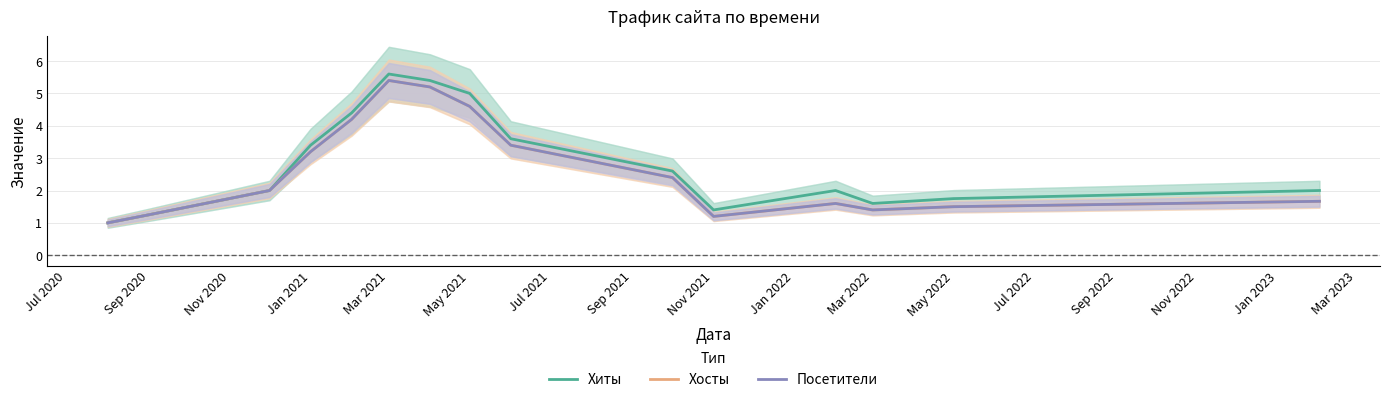

True or false: Хиты and Посетители cross at least once.

False